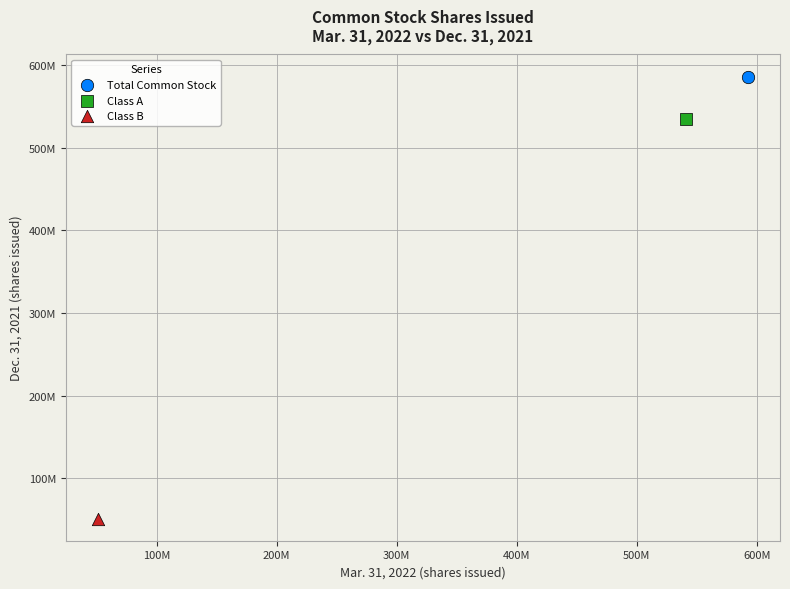

What are all the series names shown in the legend?

Total Common Stock, Class A, Class B